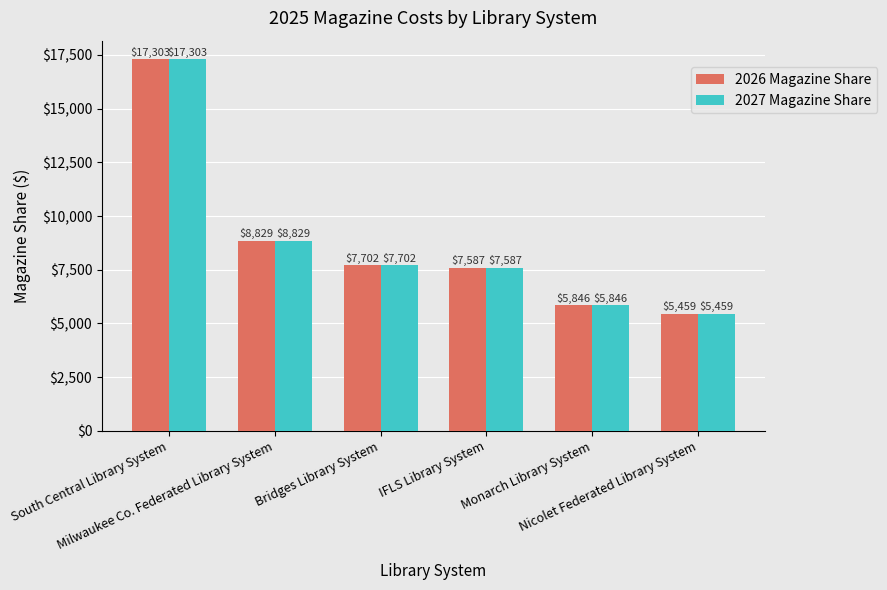

At which label does 2027 Magazine Share reach its peak?

South Central Library System